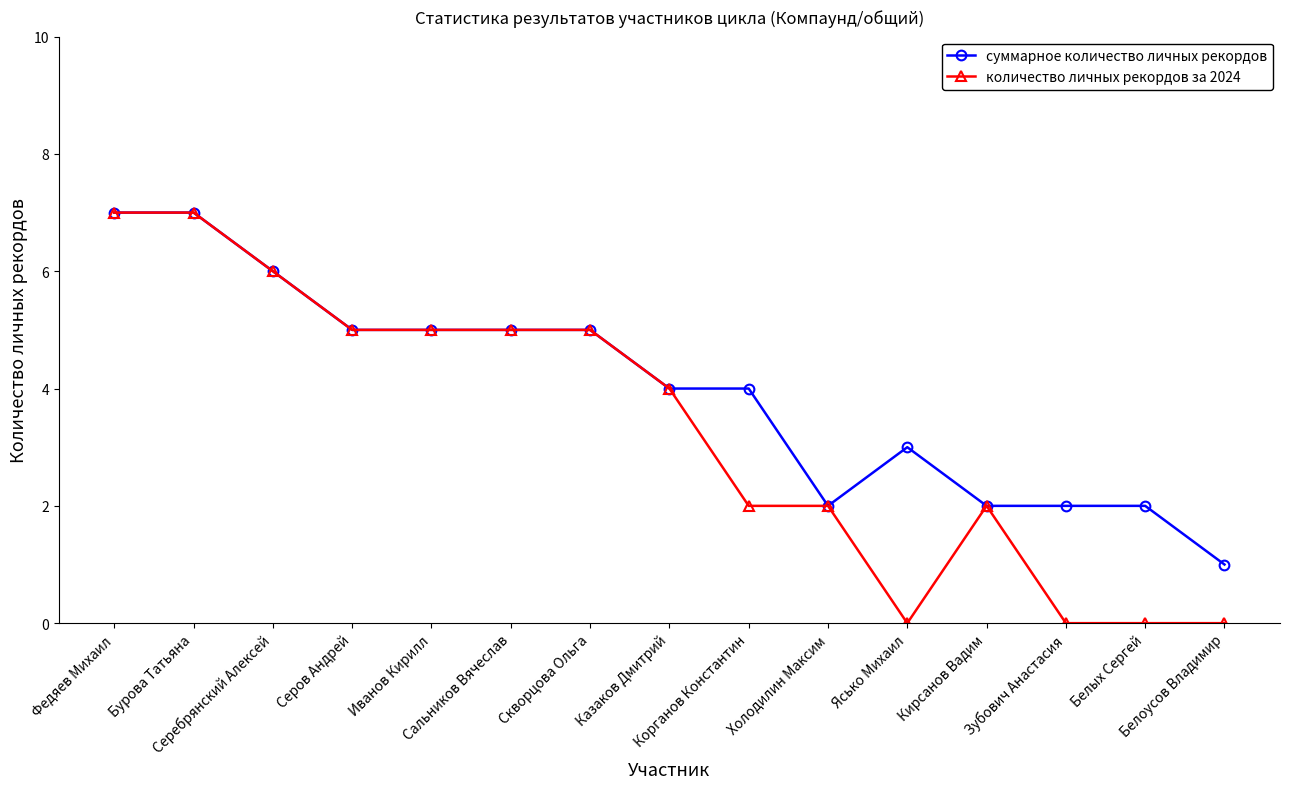

What is the approximate value of суммарное количество личных рекордов at Казаков Дмитрий?

4